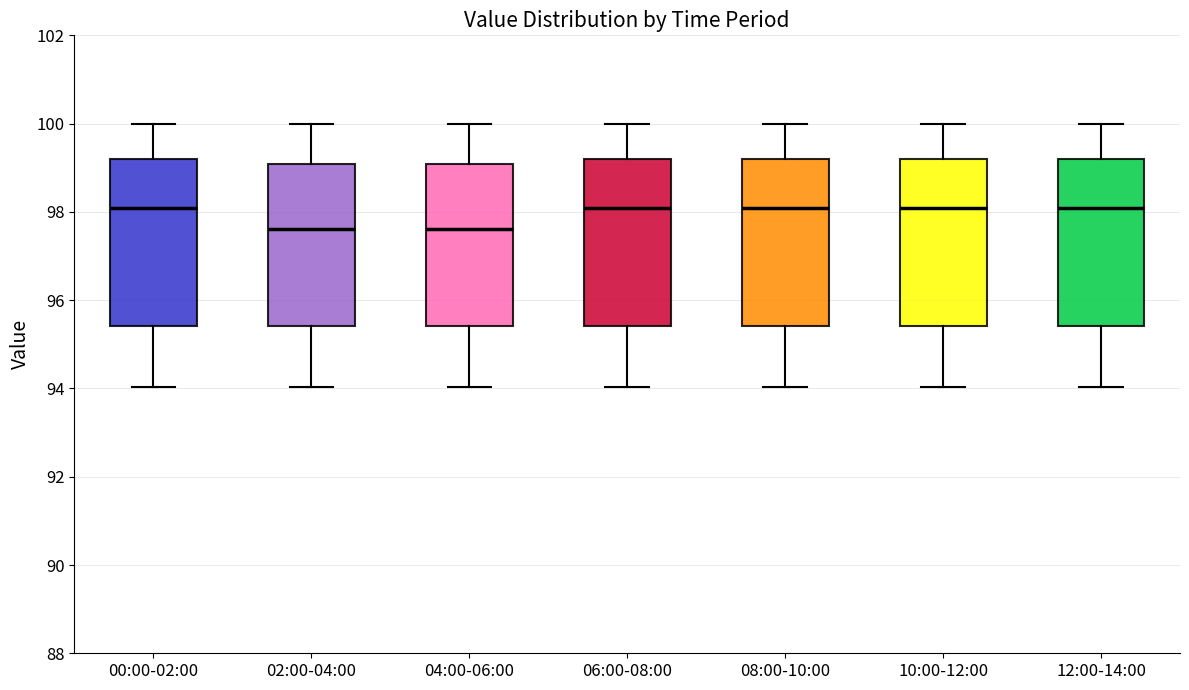

Reading left to right, read every box against the y-axis: the position of its median line, the range the box covers, and the ends of its whiskers. The values are not printed on the chart, so give them approximately, as read against the axis.

00:00-02:00: median 98.0, box 95.4 to 99.2, whiskers 94.0 to 100.0
02:00-04:00: median 97.6, box 95.4 to 99.0, whiskers 94.0 to 100.0
04:00-06:00: median 97.6, box 95.4 to 99.0, whiskers 94.0 to 100.0
06:00-08:00: median 98.0, box 95.4 to 99.2, whiskers 94.0 to 100.0
08:00-10:00: median 98.0, box 95.4 to 99.2, whiskers 94.0 to 100.0
10:00-12:00: median 98.0, box 95.4 to 99.2, whiskers 94.0 to 100.0
12:00-14:00: median 98.0, box 95.4 to 99.2, whiskers 94.0 to 100.0